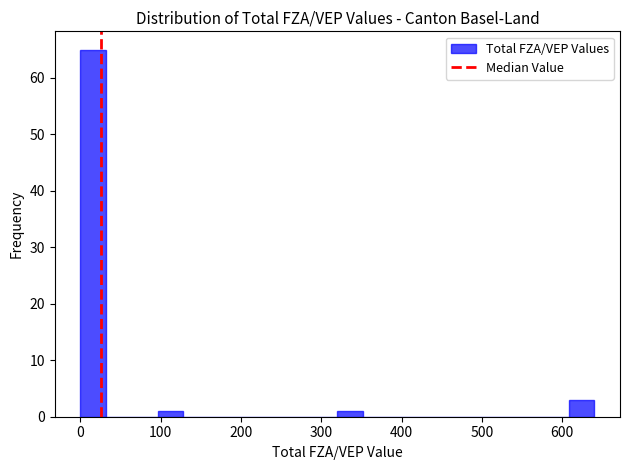

Read against the x-axis, roughly where is the centre of the tallest bar?

20